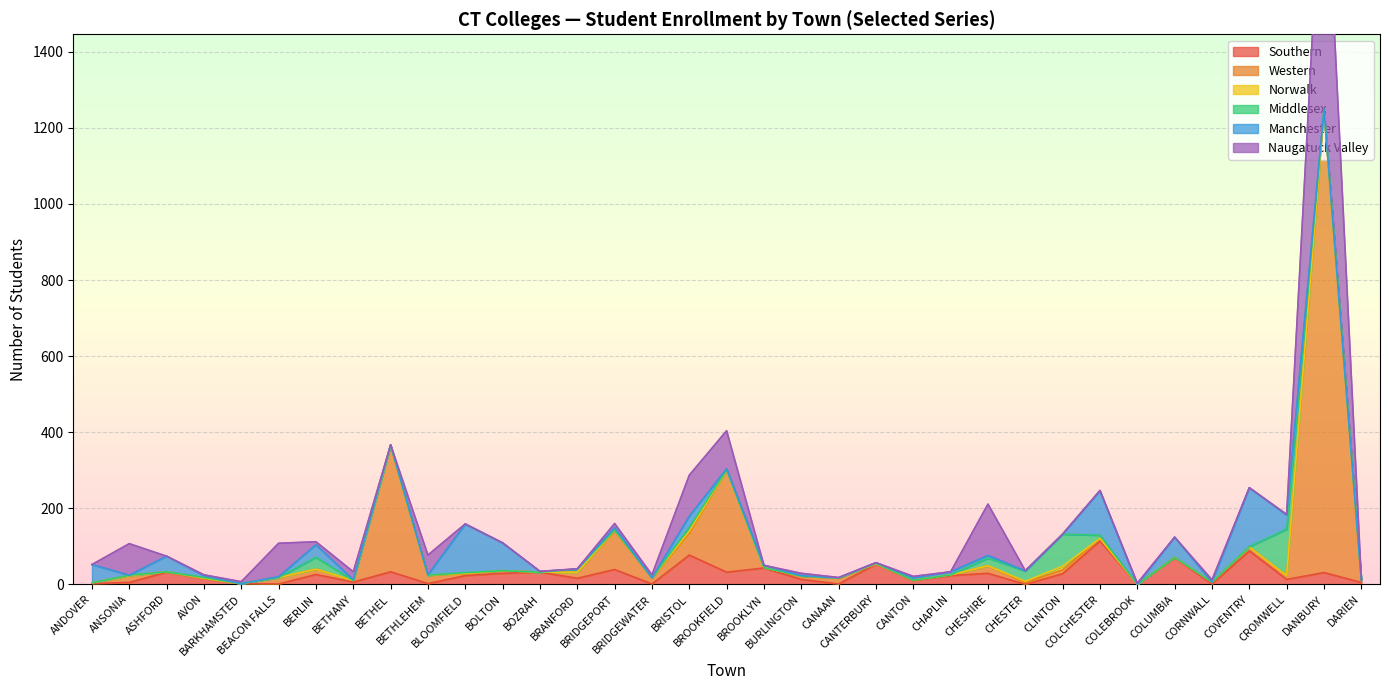

The value of Norwalk at COVENTRY is 204. True or false?

False